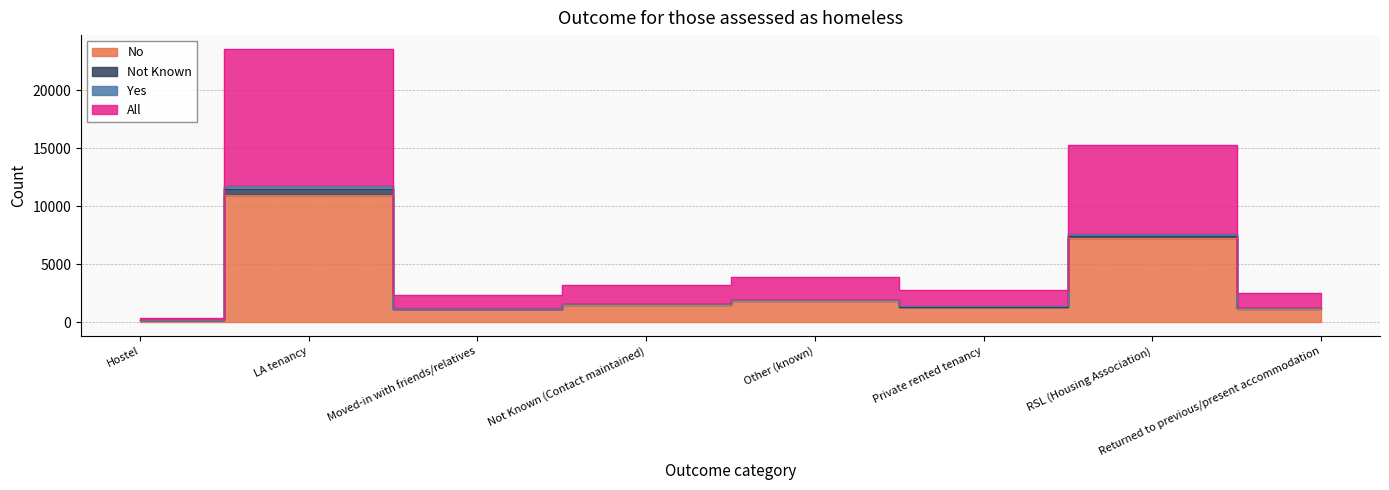

True or false: All has a value of 12575 at RSL (Housing Association).

False